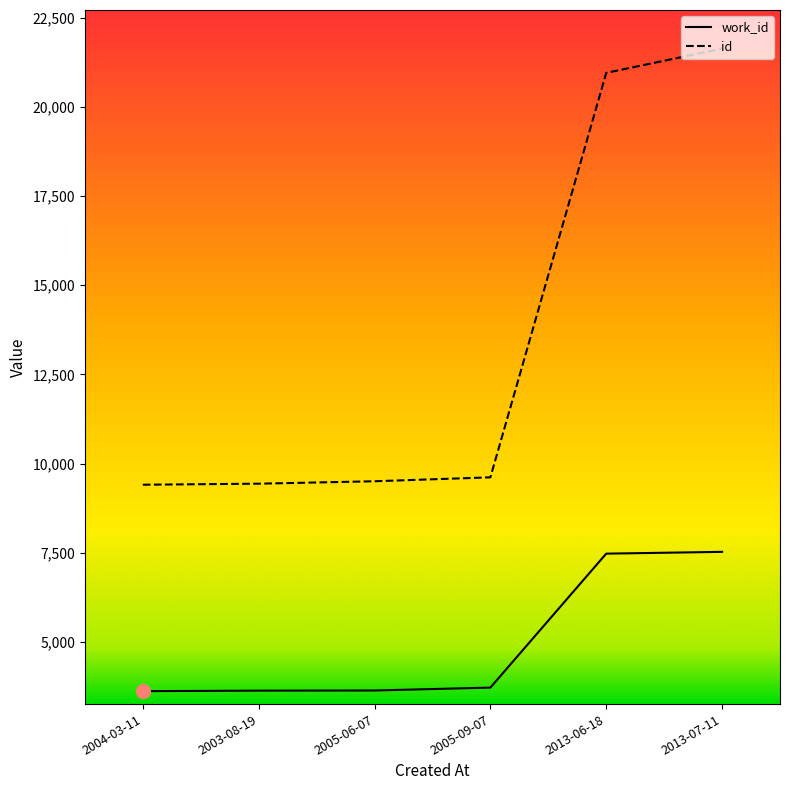

True or false: id and work_id intersect in this chart.

False